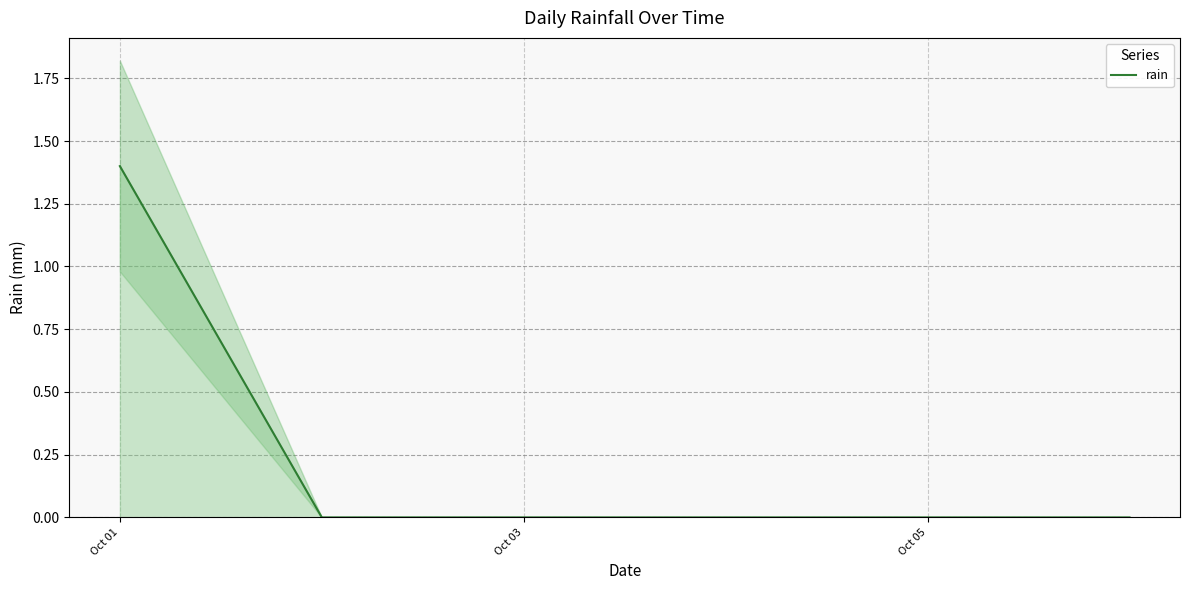

Reading right to left, extract all data points from this chart.

0.0	0.0	0.0	0.0	0.0	1.4